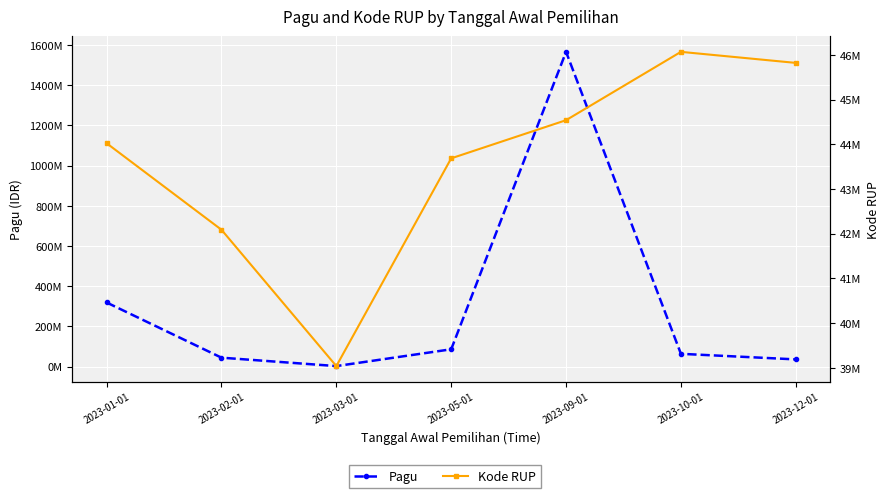

What position from the left is 2023-10-01?

6